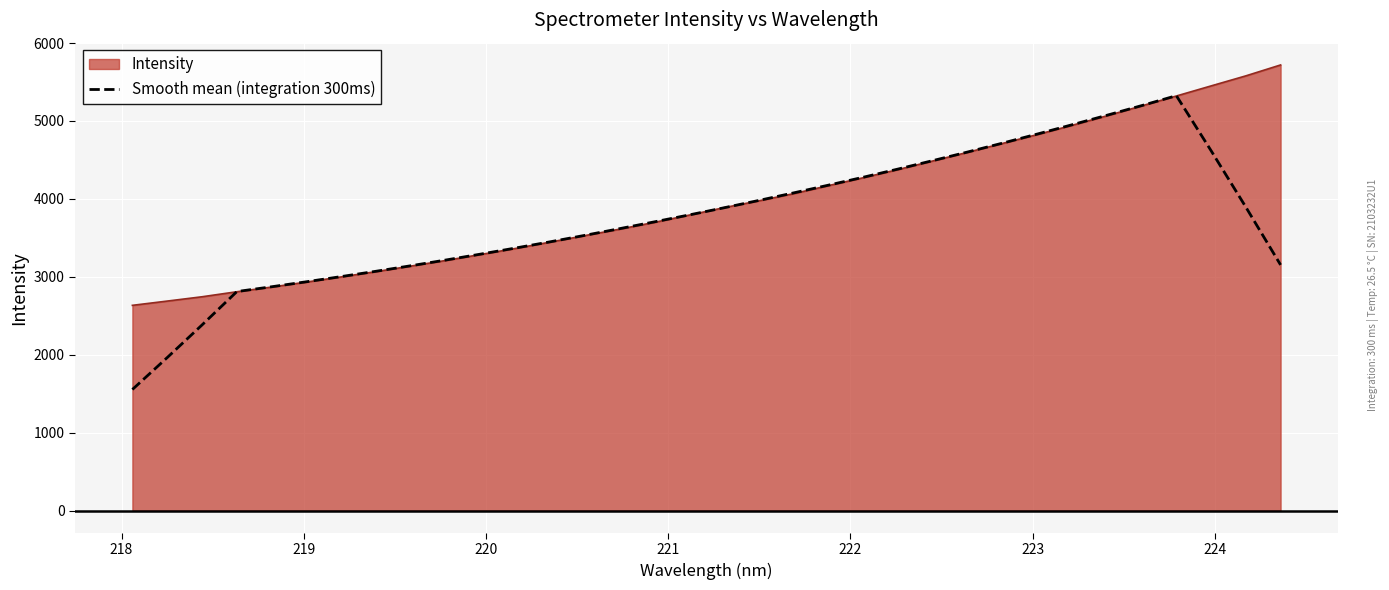

How many categories are shown in the chart?

34